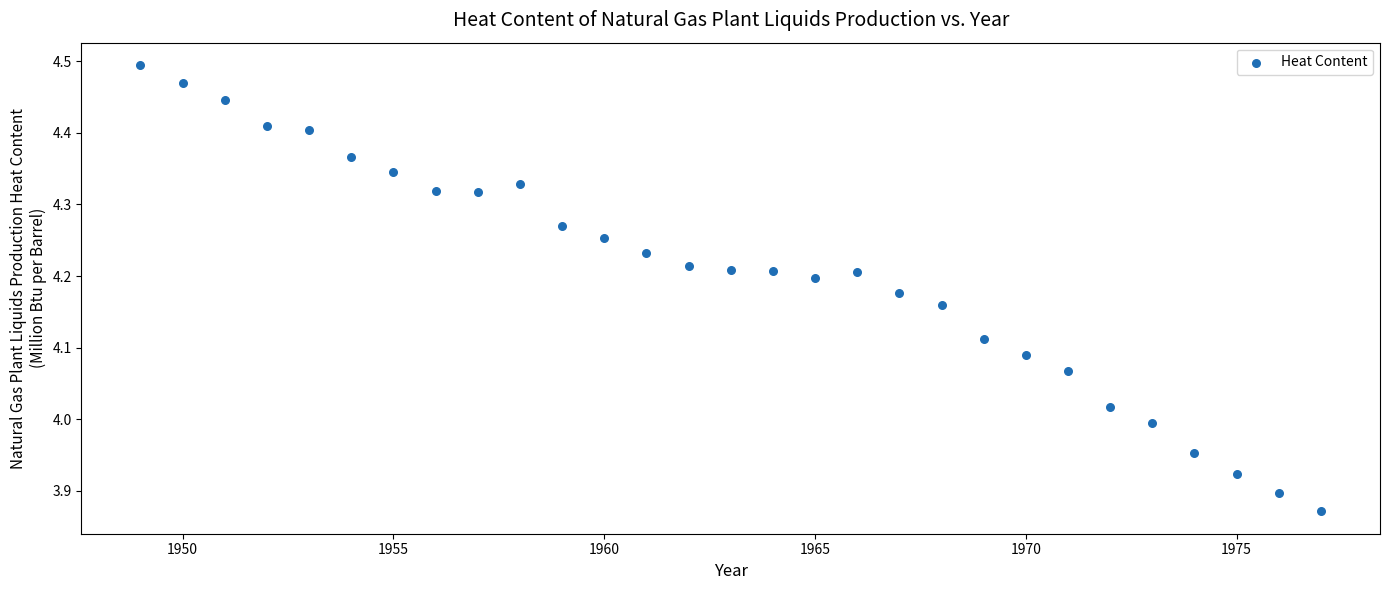

What is the range of Y values (max minus min)?

0.6